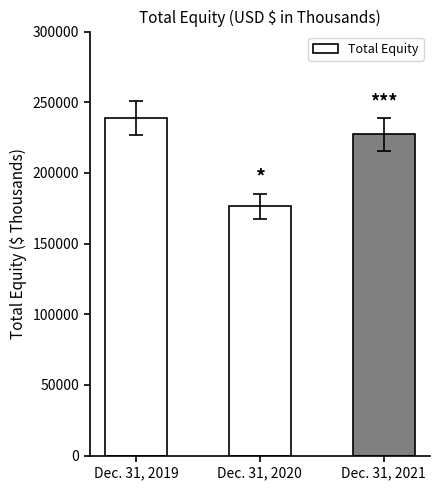

Reading right to left, transcribe all the data shown in this chart.

227172	176265	238988